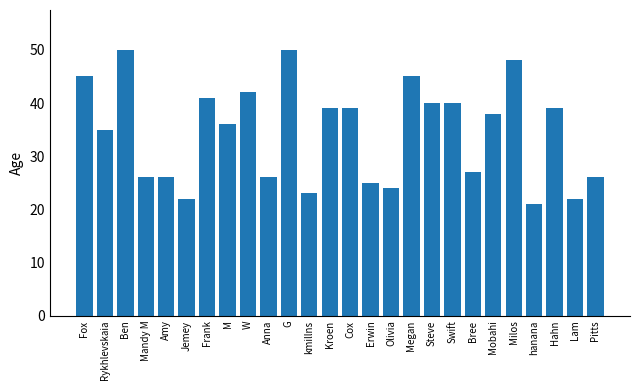

What is the average value?

34